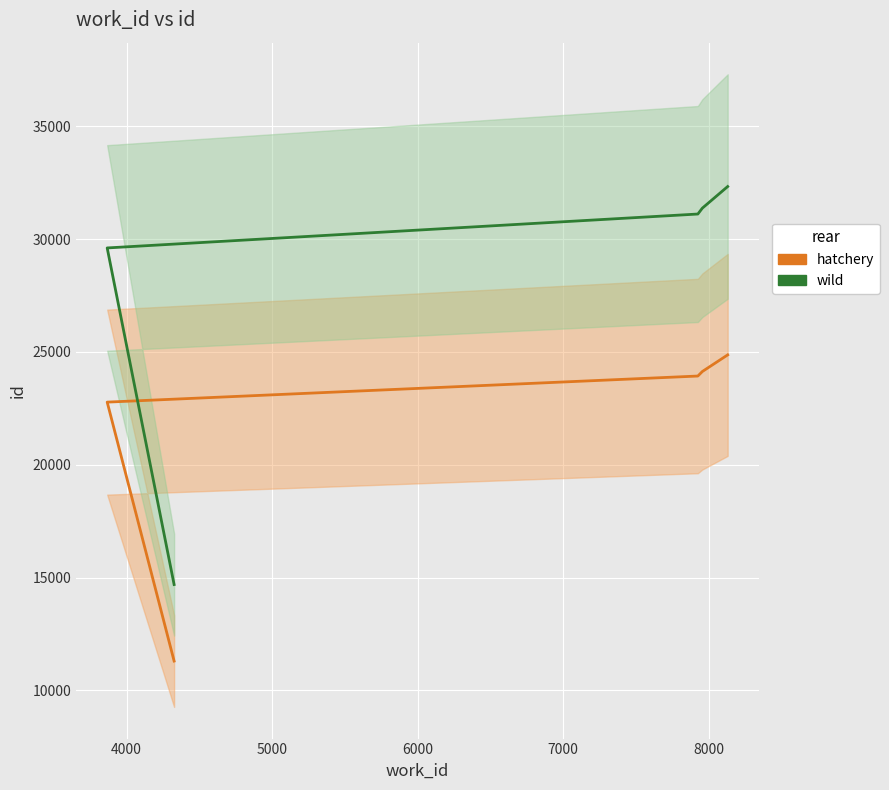

What is the difference between the second highest and minimum values in the wild series?

16679.0